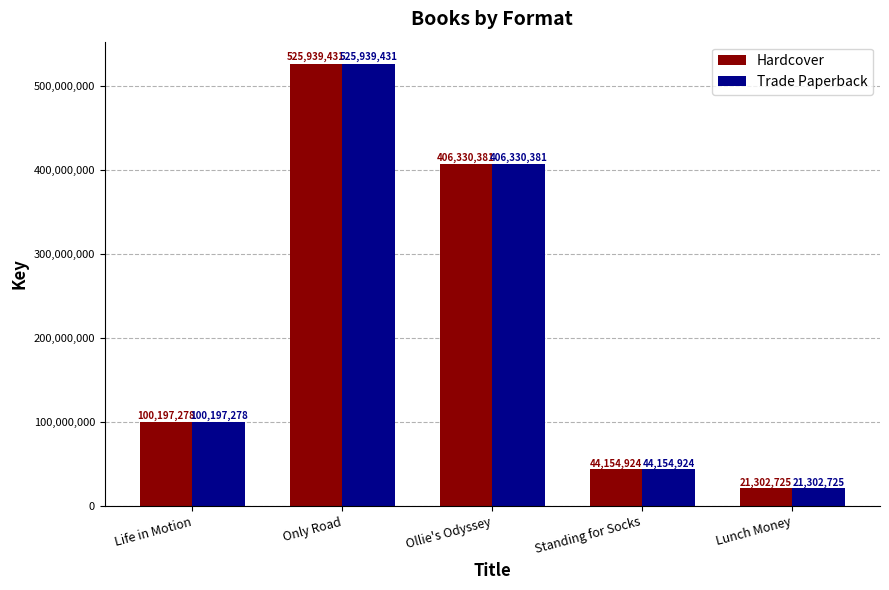

Are the bars grouped side by side (vs. stacked)?

Yes